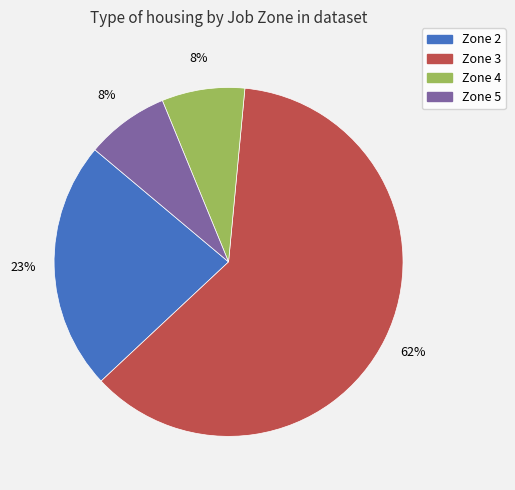

The Zone 3 slice represents 62% of the pie. True or false?

True